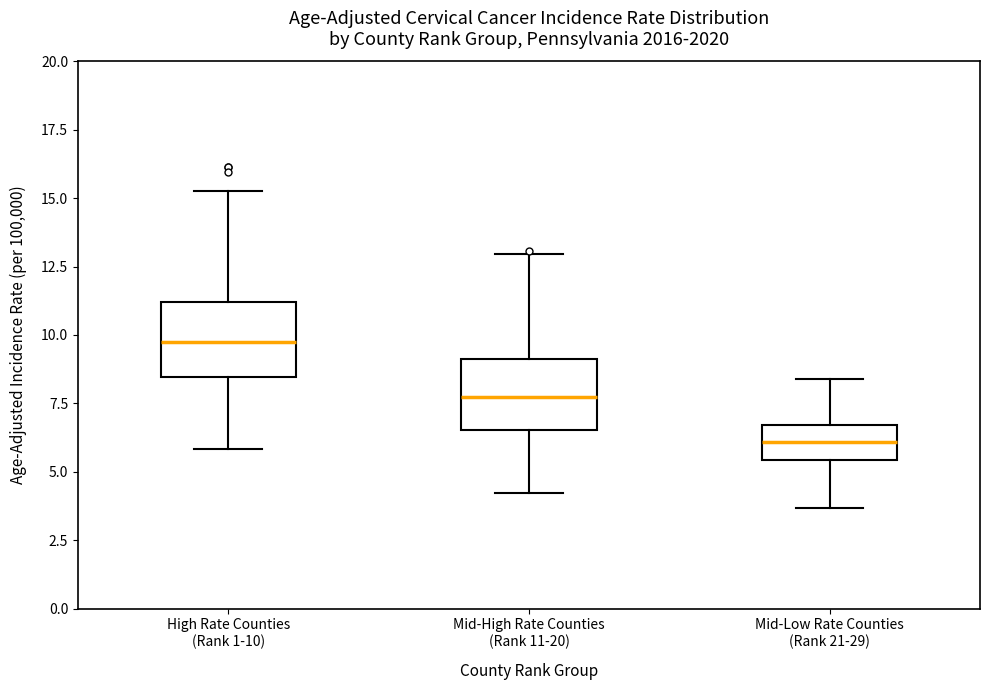

Reading left to right, read every box against the y-axis: the position of its median line, the range the box covers, and the ends of its whiskers. The values are not printed on the chart, so give them approximately, as read against the axis.

High Rate Counties (Rank 1-10): median 9.5, box 8.5 to 11.0, whiskers 6.0 to 15.5
Mid-High Rate Counties (Rank 11-20): median 7.5, box 6.5 to 9.0, whiskers 4.0 to 13.0
Mid-Low Rate Counties (Rank 21-29): median 6.0, box 5.5 to 6.5, whiskers 3.5 to 8.5